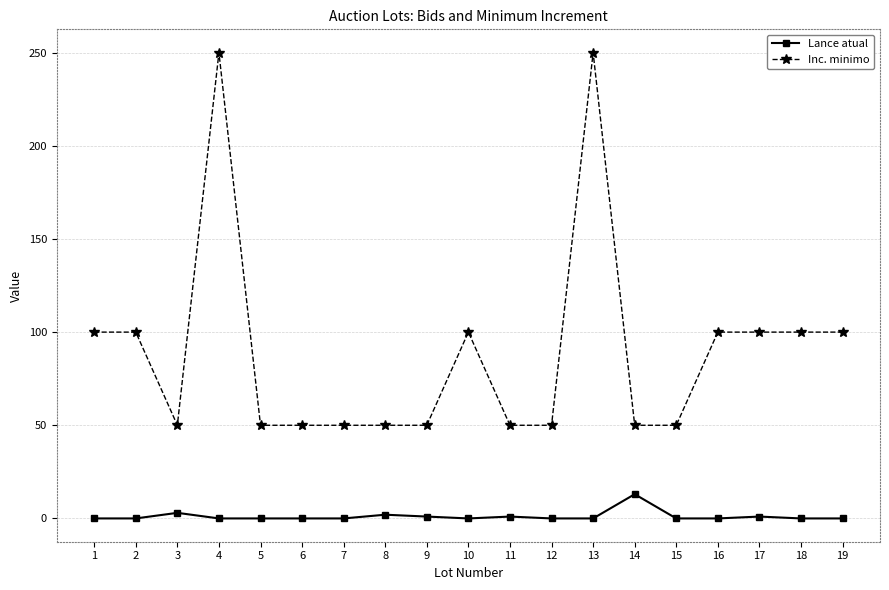

Which category has the highest value in the Lance atual series?

14